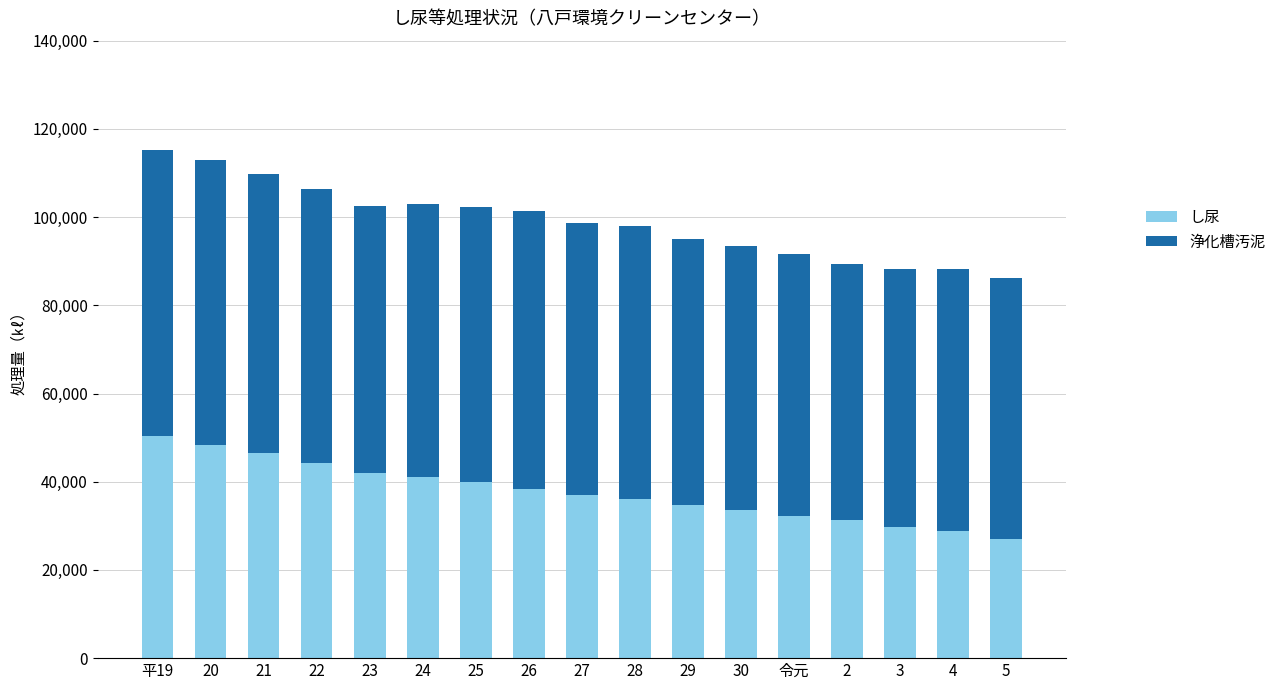

What is the total value across all series at 4?

88167